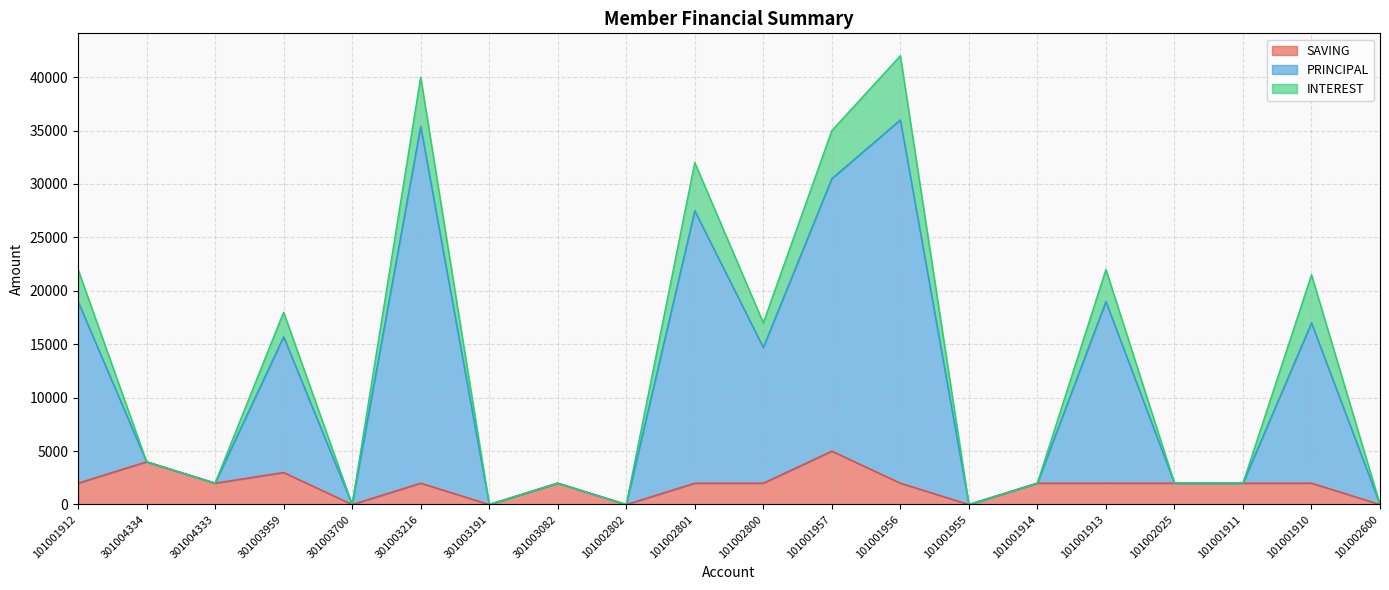

The SAVING series shows 2595 at 101002802. True or false?

False